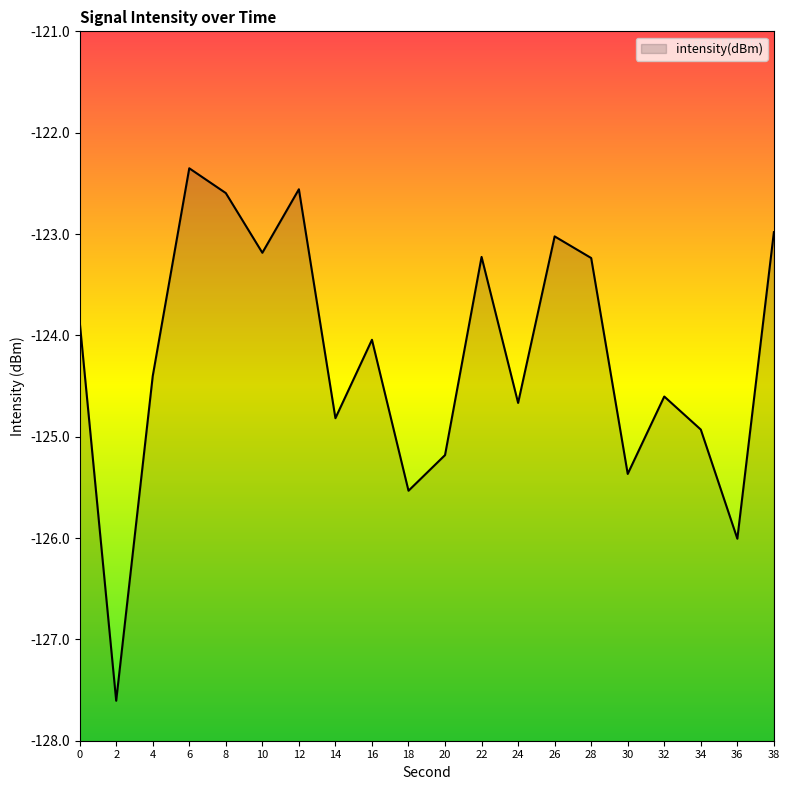

Where is the first local minimum?

2